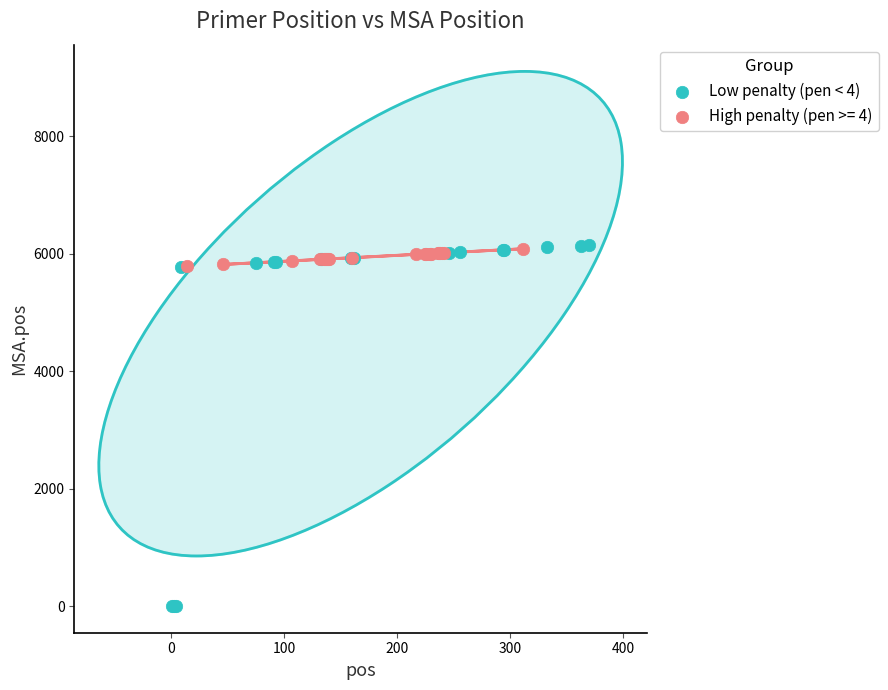

Which series reaches the minimum Y coordinate?

Low penalty (pen < 4)